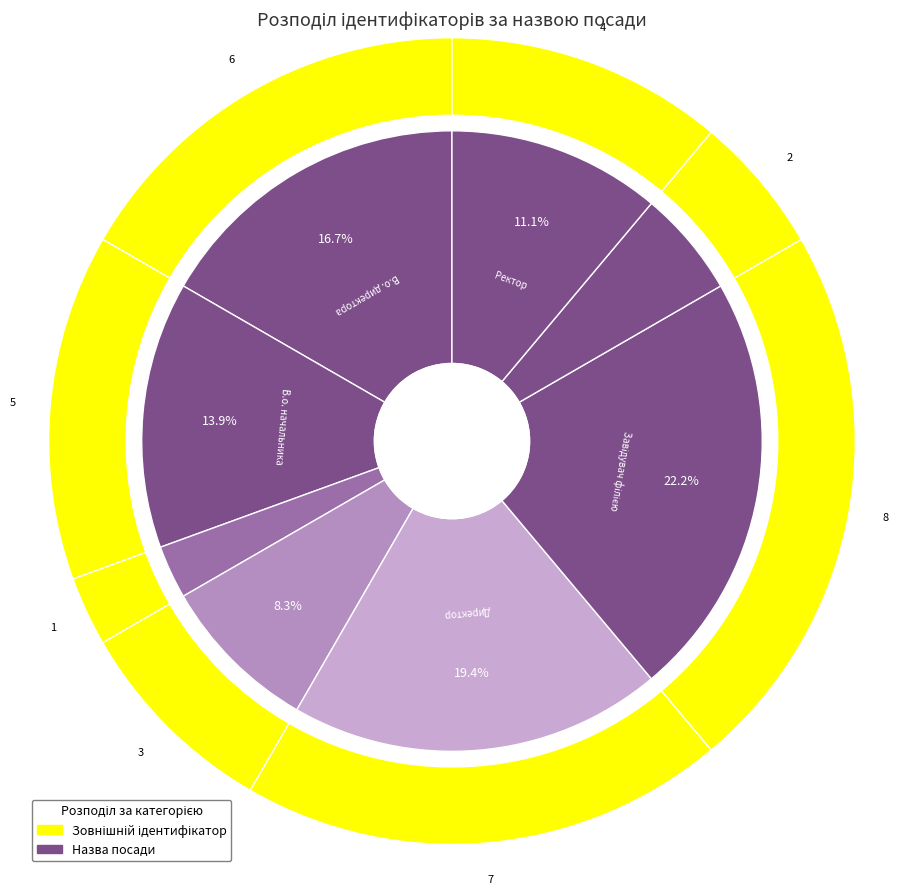

Combined, what portion of the pie is Генеральний директор and В.о. директора?

19.4%